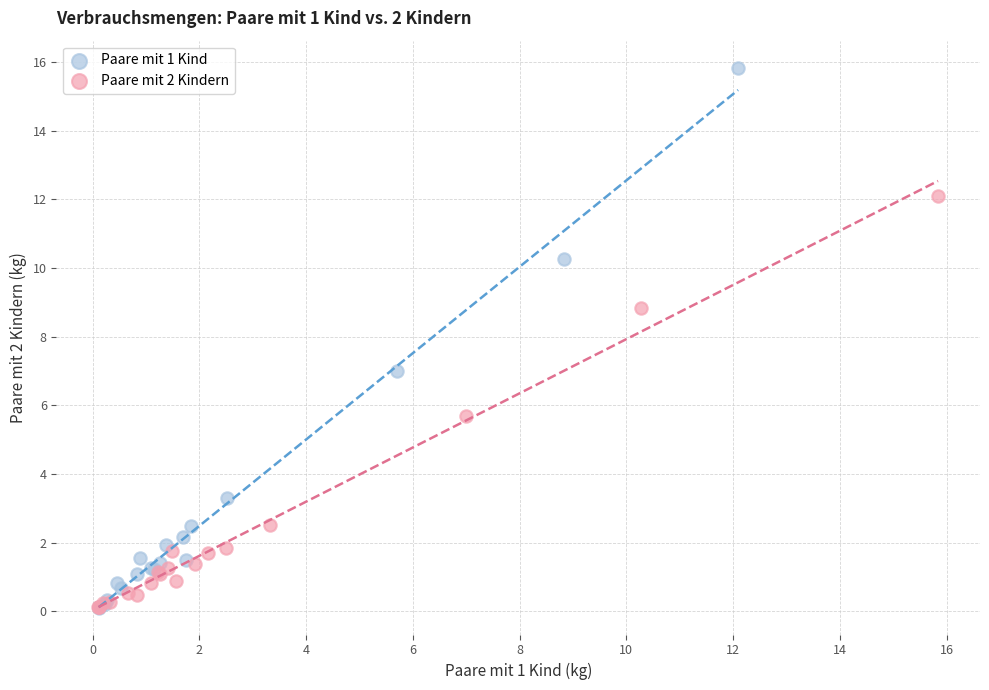

Which series has the widest spread of Y values?

Paare mit 1 Kind